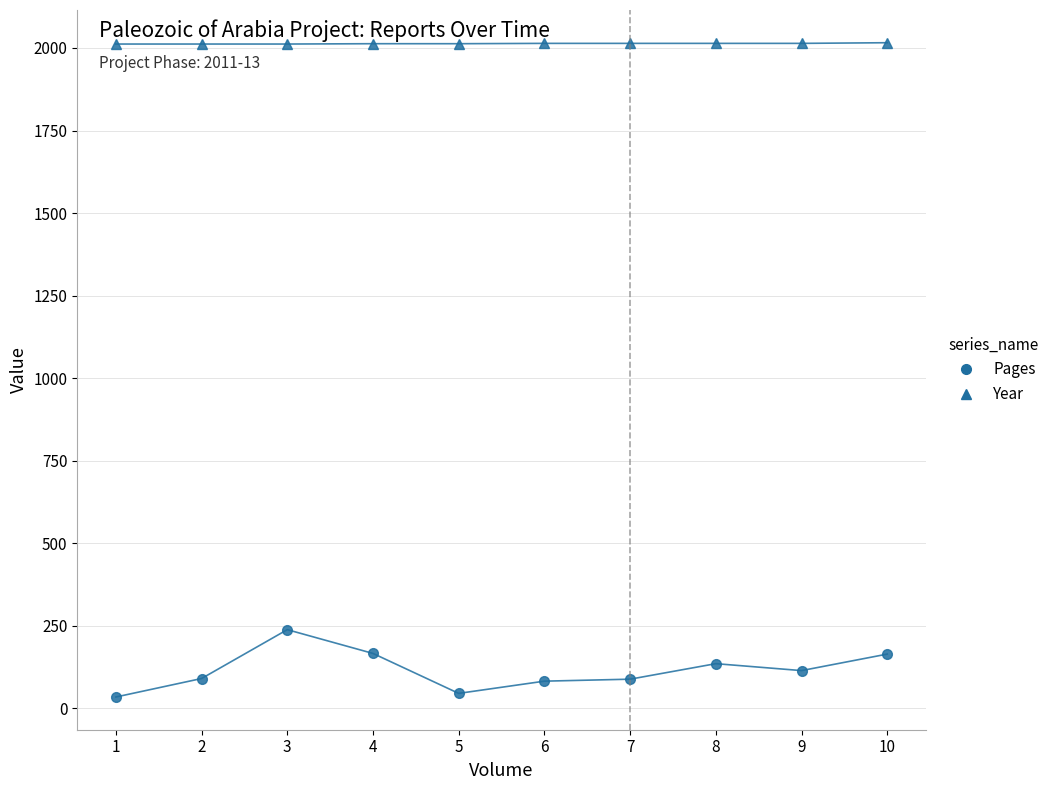

Which series has the largest range (max minus min)?

Pages